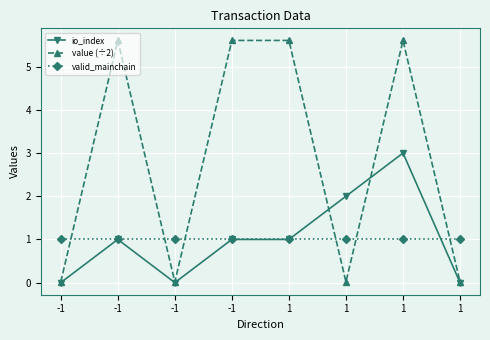

How many categories are shown in the chart?

8